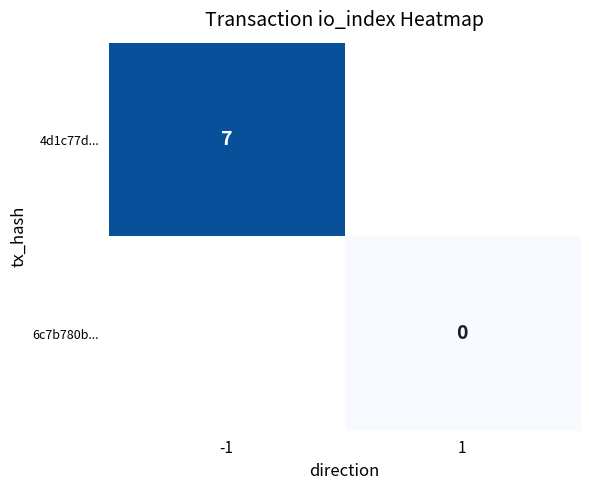

Is the value of 6c7b780b... at 1 greater than the value of 4d1c77d... at -1?

No